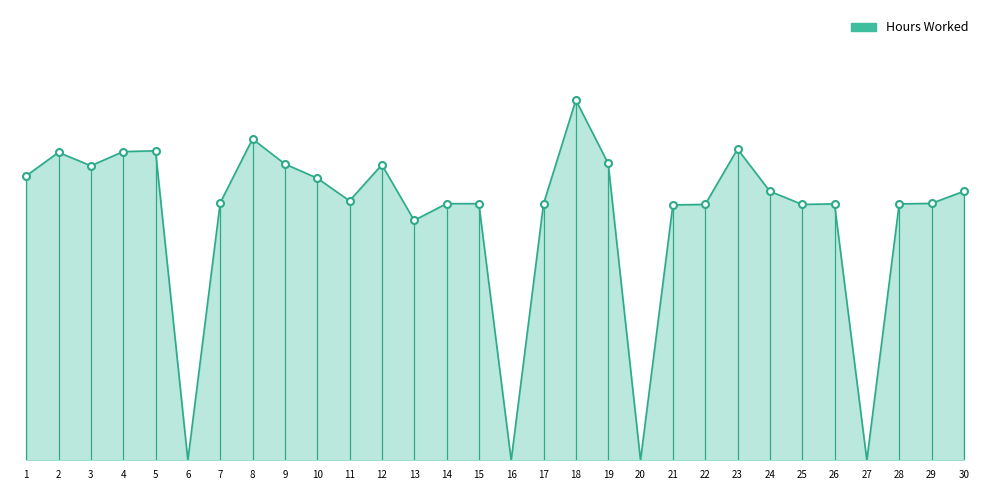

Rank the categories by value from highest to lowest.

18, 8, 23, 5, 4, 2, 19, 9, 12, 3, 1, 10, 24, 30, 11, 7, 29, 14, 15, 17, 26, 28, 22, 25, 21, 13, 6, 16, 20, 27